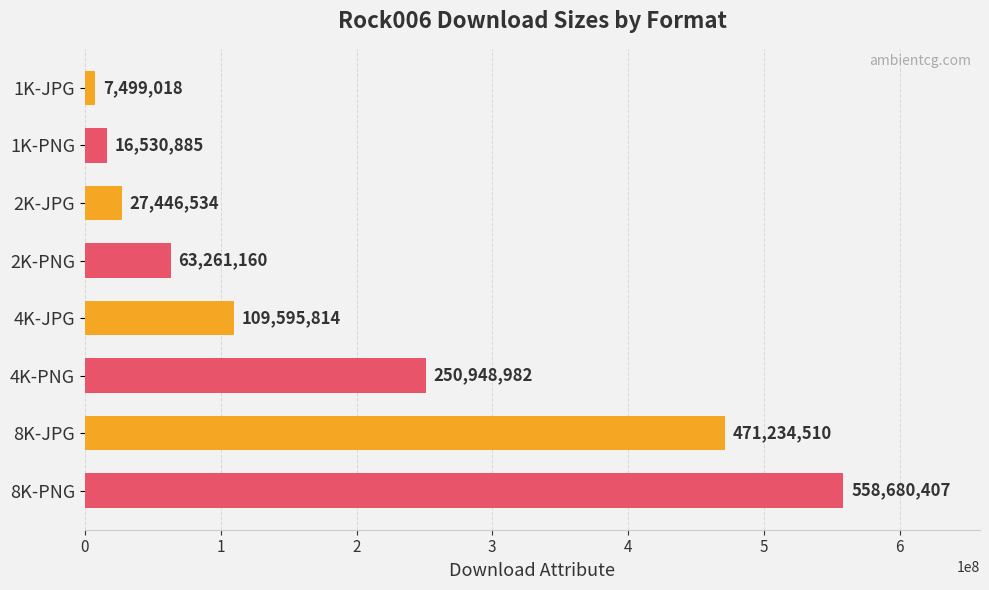

What is the difference between the maximum and minimum values?

551181389